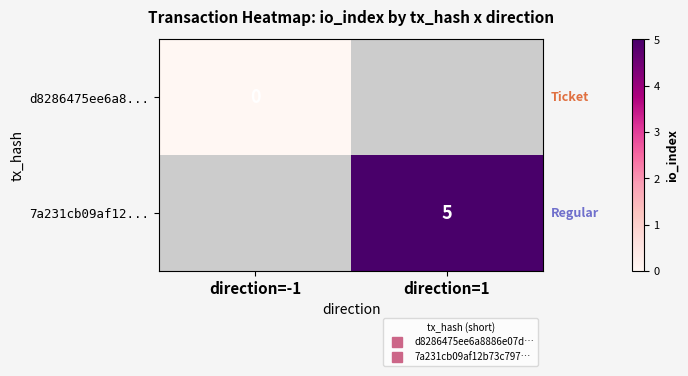

Between direction=-1 and direction=1, which is larger?

direction=1